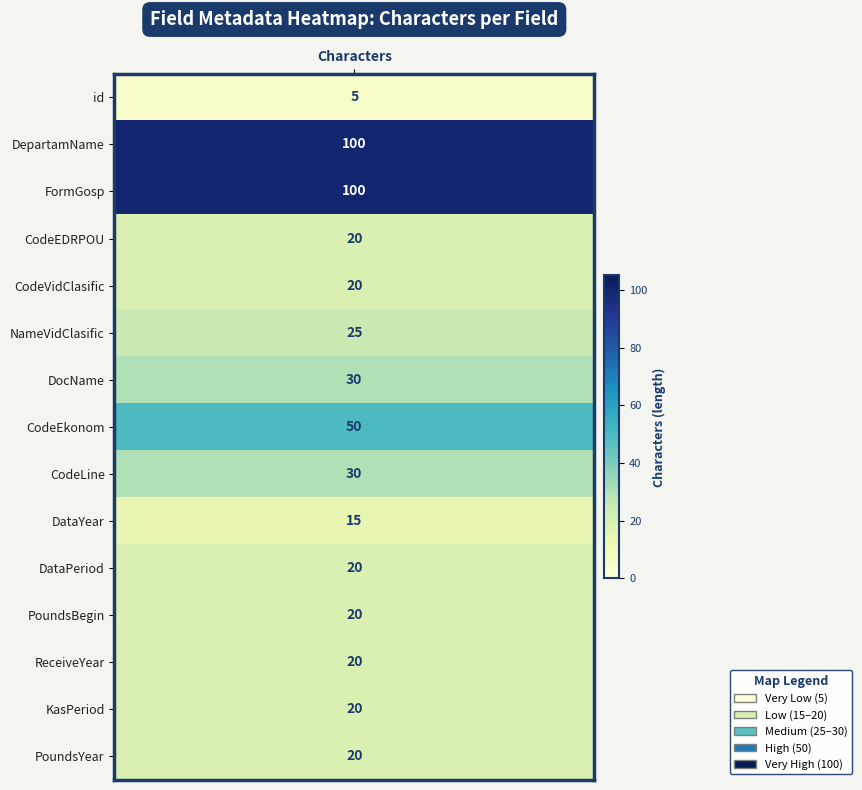

What is the sum of all id values?

495